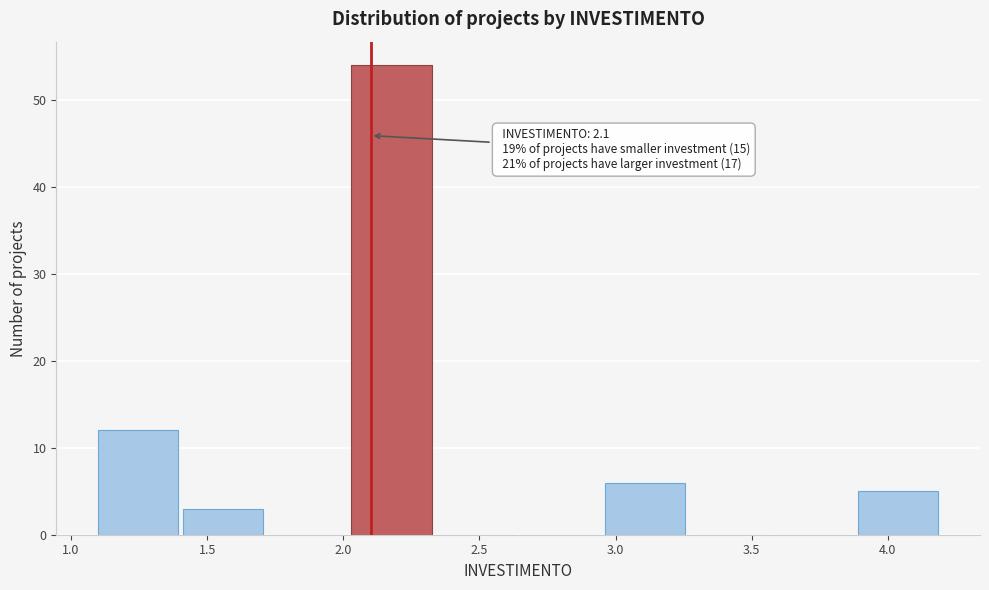

Which range on the x-axis has the tallest bar?

2.03 to 2.34